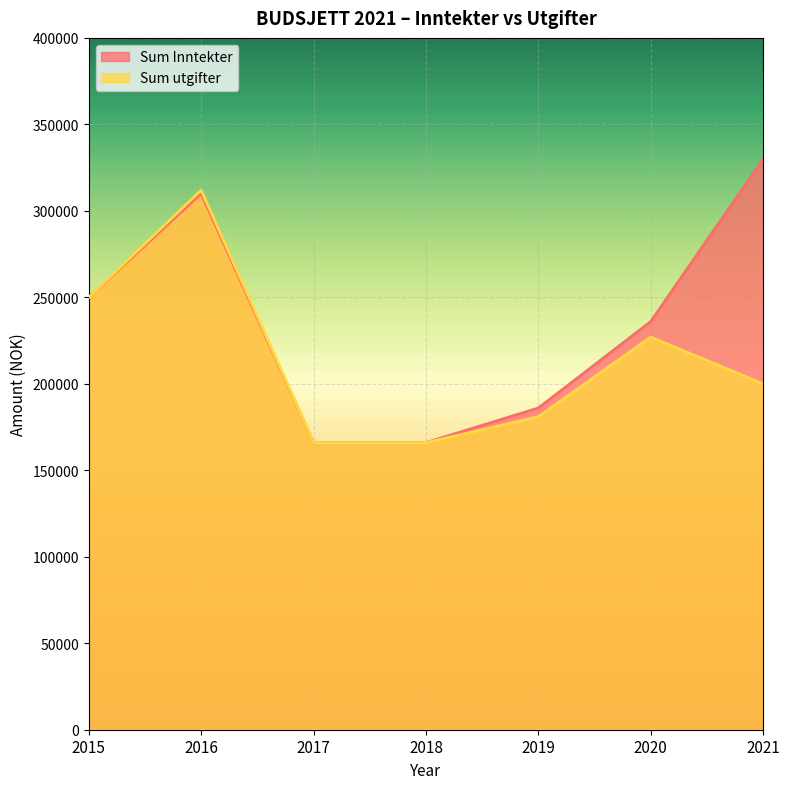

What is the sum of the Sum utgifter values at 2017 and 2015?

416000